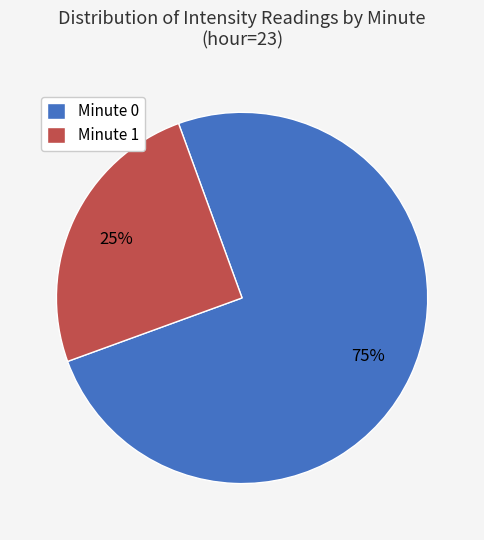

Does any single category account for the majority?

Yes